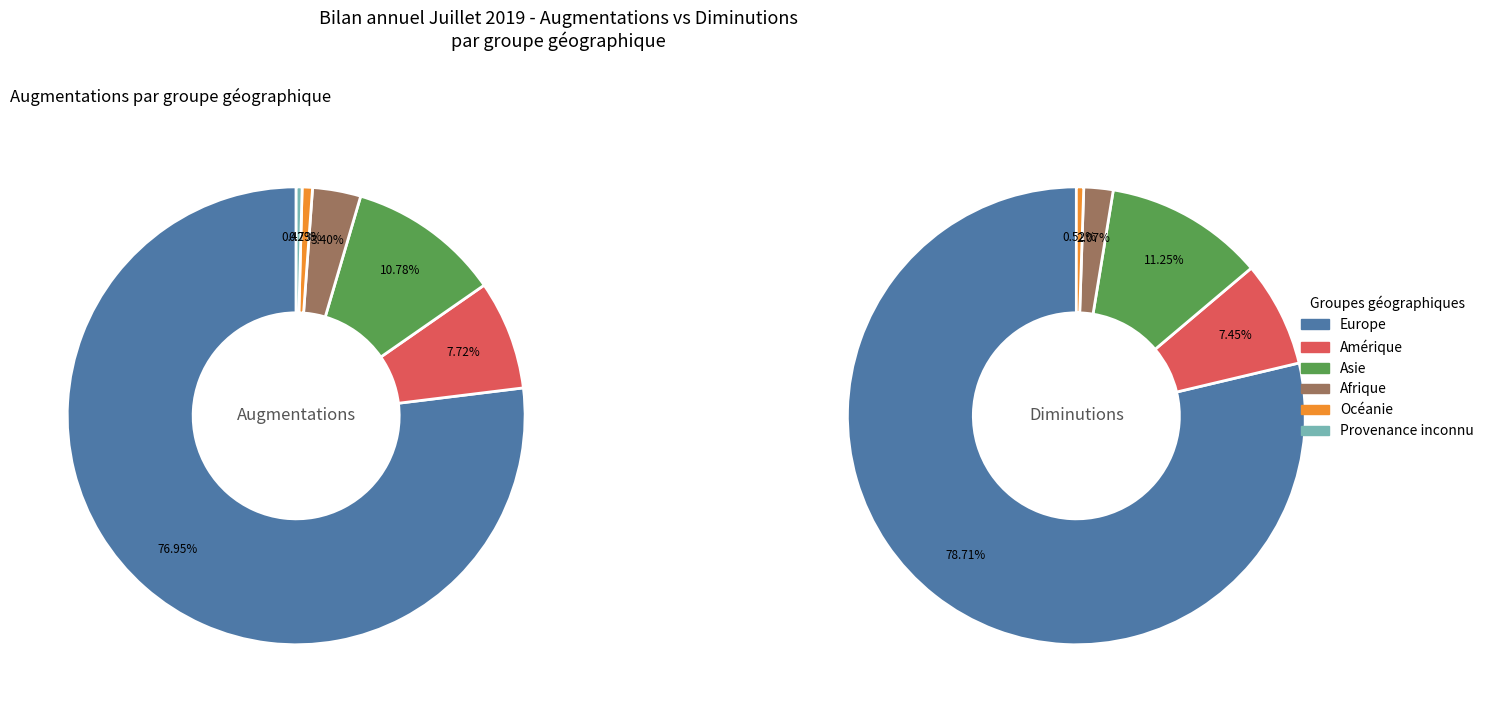

Is there a majority slice in this chart?

Yes